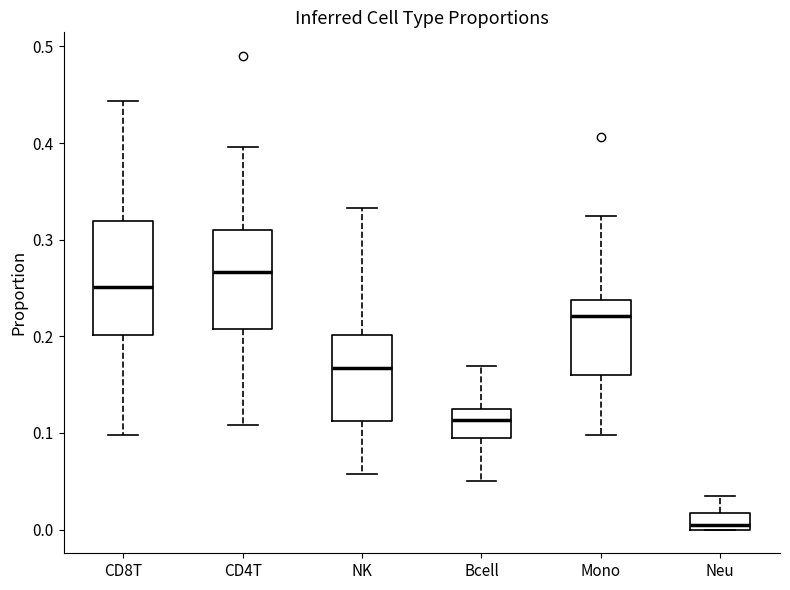

Which box is the tallest, from its lower edge to its upper edge?

CD8T